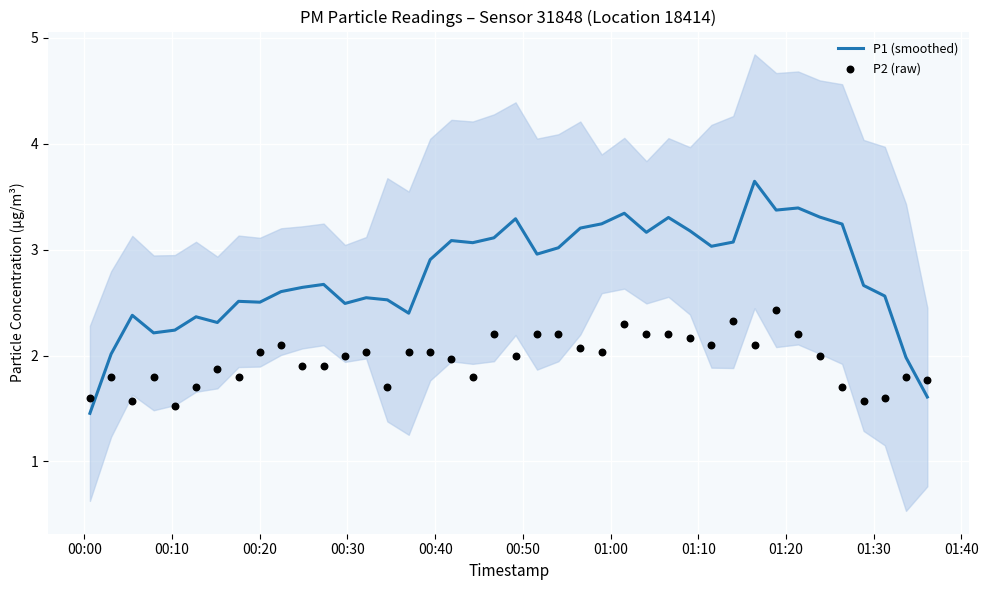

At how many categories does at least one series exceed 2?

37